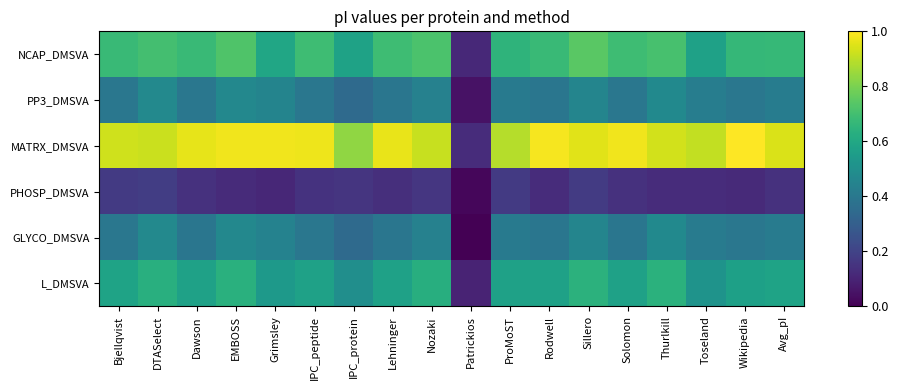

Which series has the largest range (max minus min)?

MATRX_DMSVA